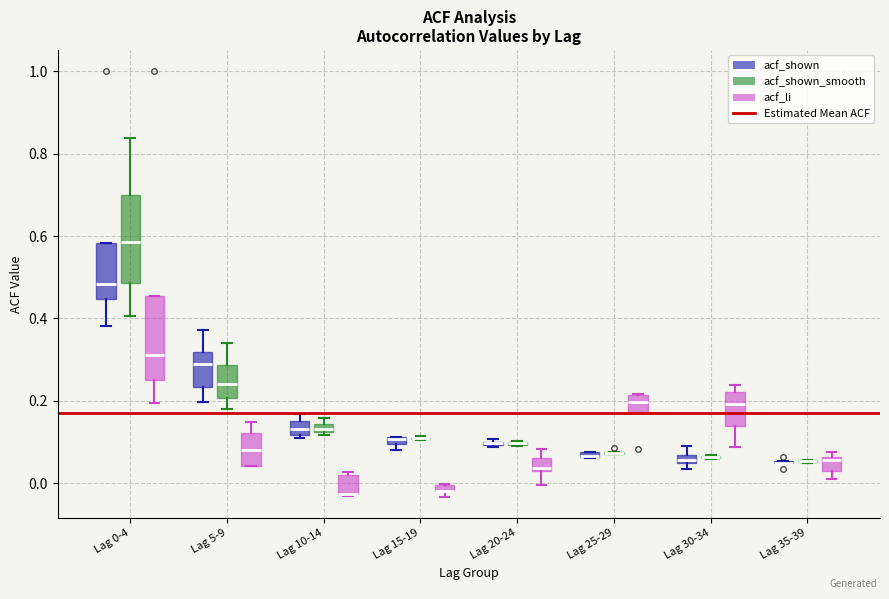

Where is the lower edge of the box for Lag 30-34 (acf_li) on the y-axis? The values are not printed on the chart, so give them approximately, as read against the axis.

0.14